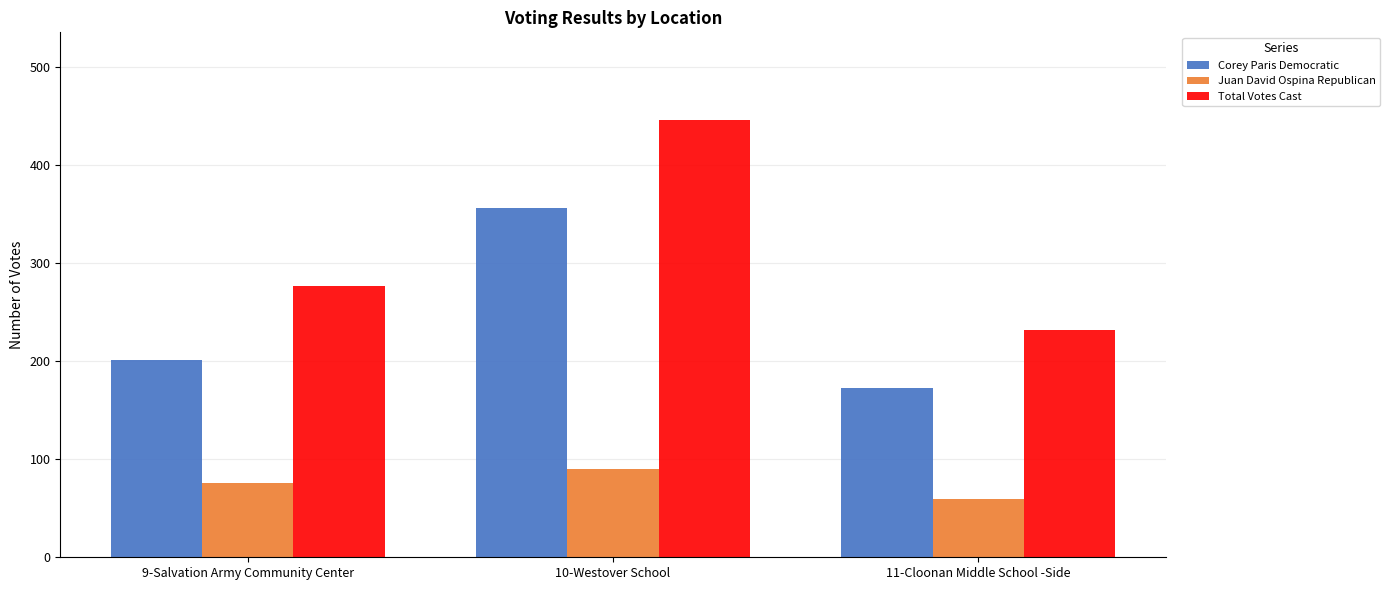

At which label does Corey Paris Democratic reach its minimum?

11-Cloonan Middle School -Side